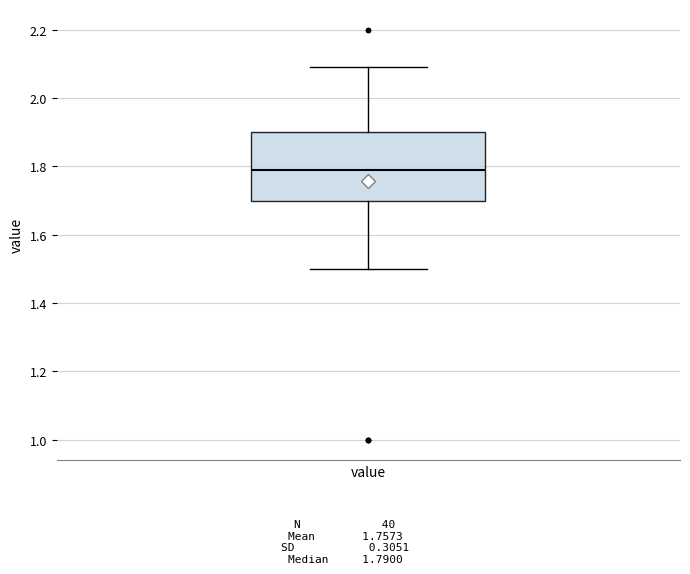

Transcribe this box plot: give where the median line is, the range the box spans, and where the two whiskers end, as read against the y-axis. The values are not printed on the chart, so give them approximately, as read against the axis.

median 1.8, box 1.7 to 1.9, whiskers 1.5 to 2.1